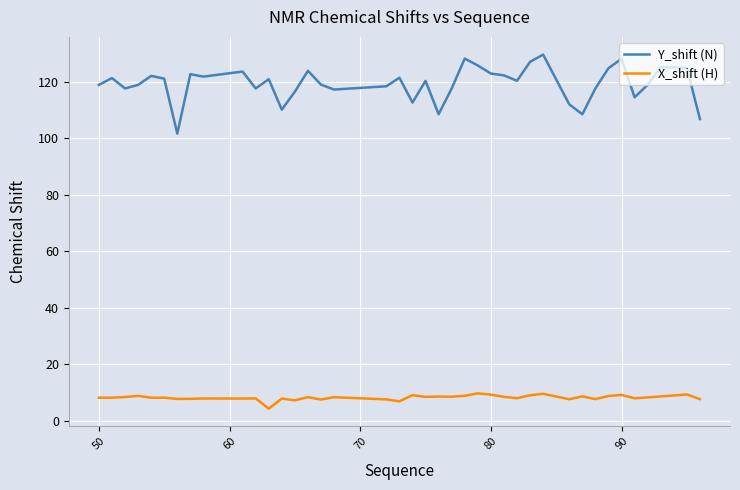

At how many categories does at least one series exceed 88?

40